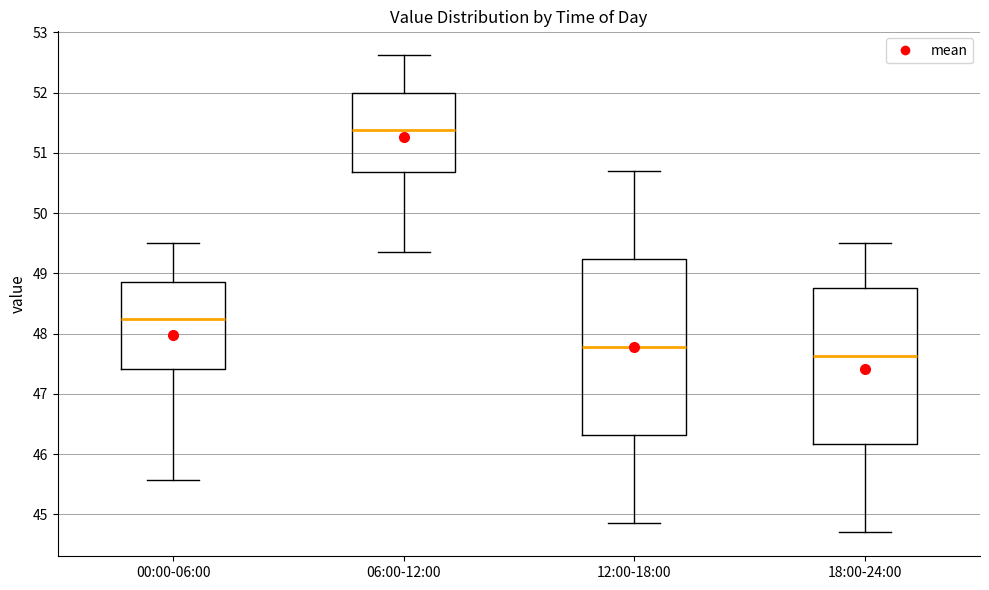

Reading left to right, transcribe this box plot: for each box, give where its median line is, the range the box spans, and where its two whiskers end, as read against the y-axis. The values are not printed on the chart, so give them approximately, as read against the axis.

00:00-06:00: median 48.3, box 47.4 to 48.9, whiskers 45.6 to 49.5
06:00-12:00: median 51.4, box 50.7 to 52.0, whiskers 49.4 to 52.6
12:00-18:00: median 47.8, box 46.3 to 49.2, whiskers 44.9 to 50.7
18:00-24:00: median 47.6, box 46.2 to 48.8, whiskers 44.7 to 49.5